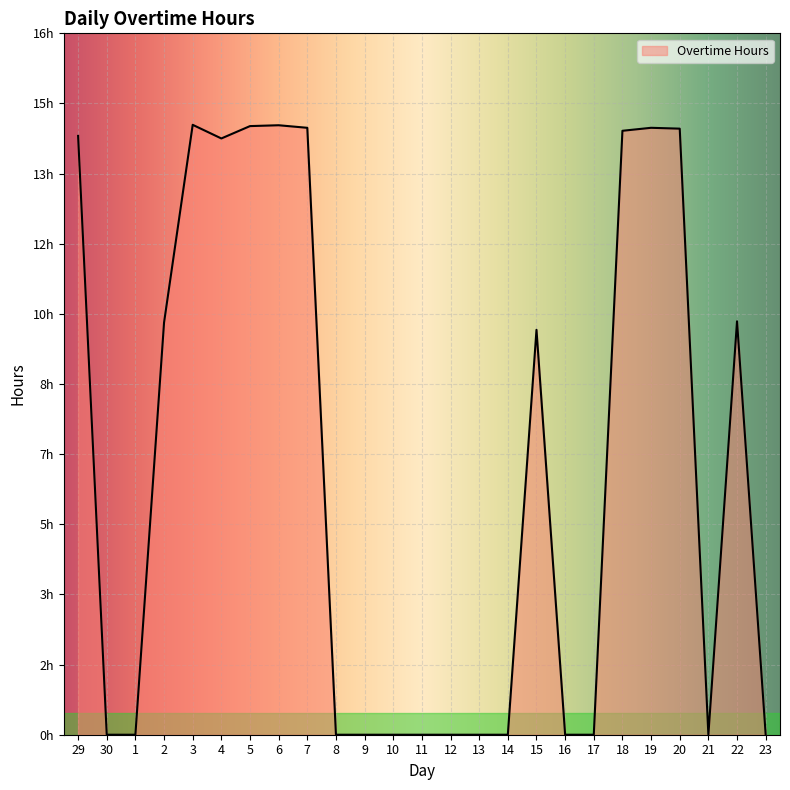

Is it true that the value at 1 is 0.0?

True